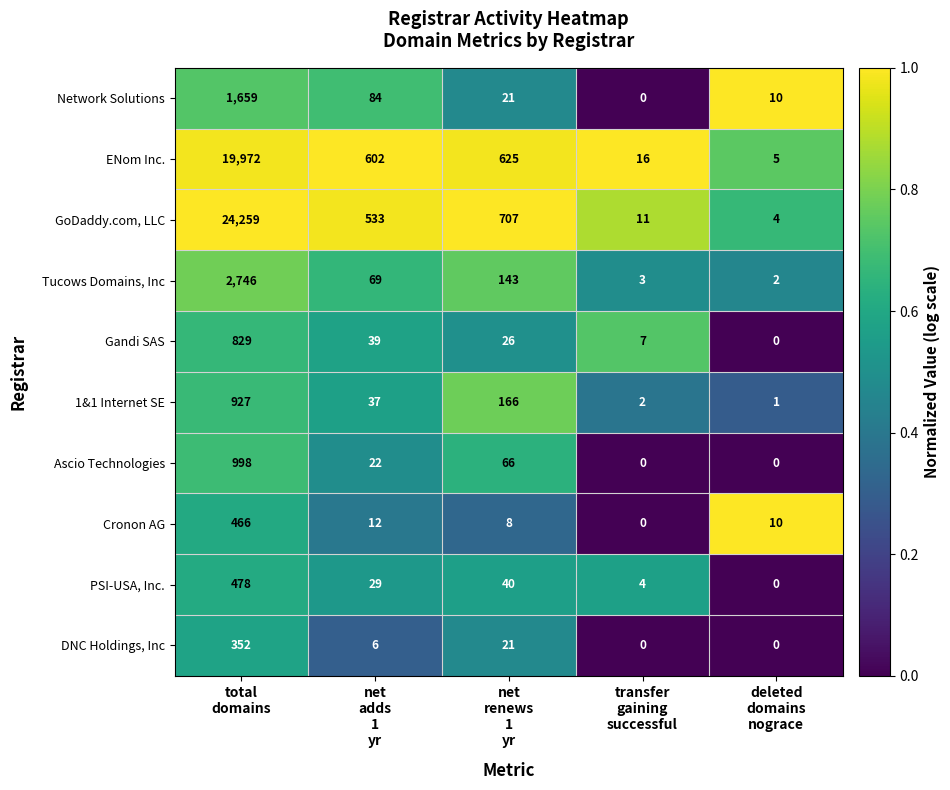

Which series has the largest range (max minus min)?

GoDaddy.com, LLC